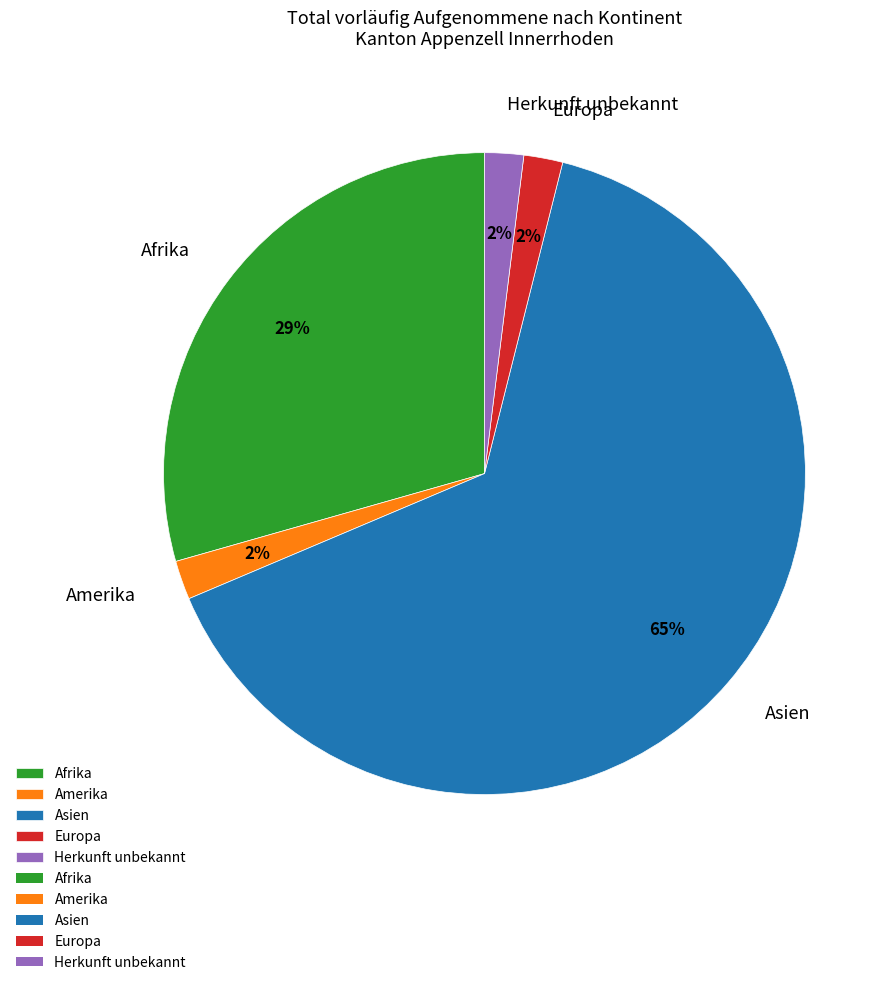

Count the number of slices in the pie.

5